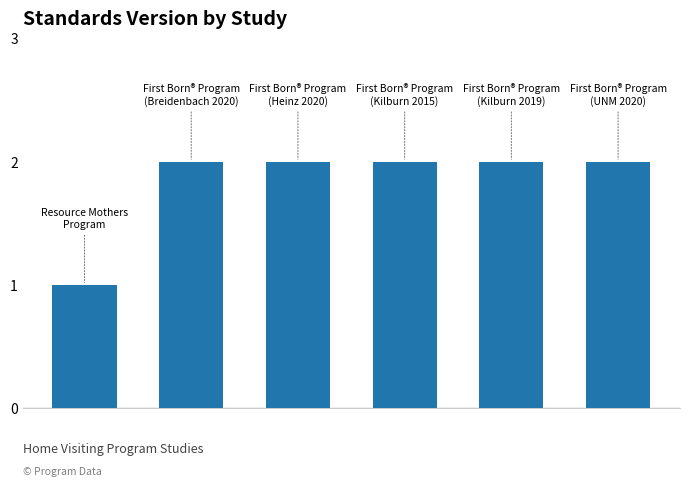

Reading left to right, what are all the values shown in this chart?

1	2	2	2	2	2